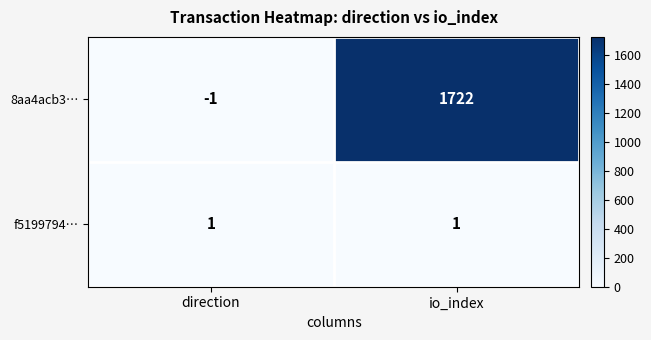

True or false: f5199794… has a value of 1 at direction.

True